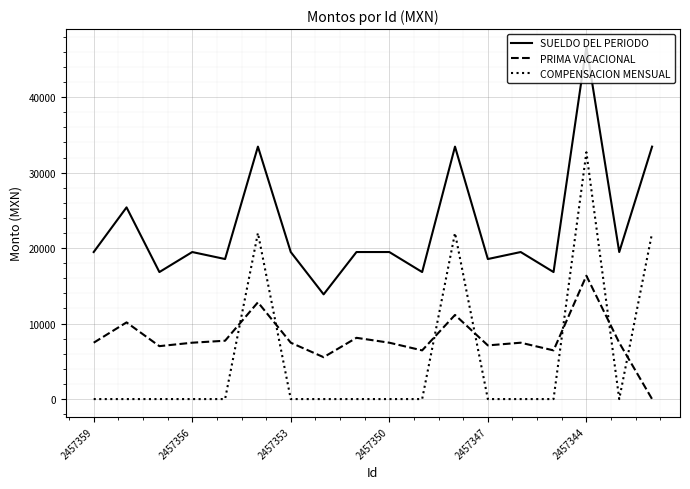

What is the highest value of the SUELDO DEL PERIODO series?

46679.7